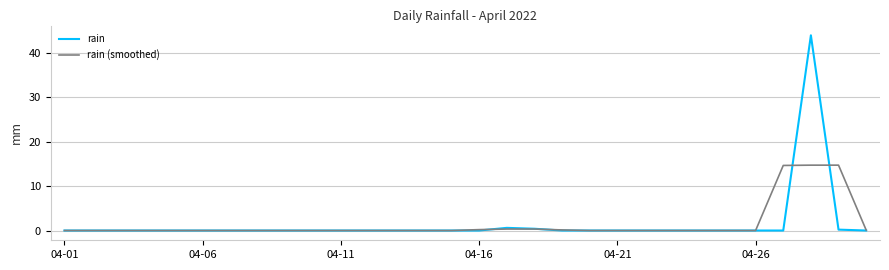

List the series in order of their peak value, highest first.

rain, rain (smoothed)